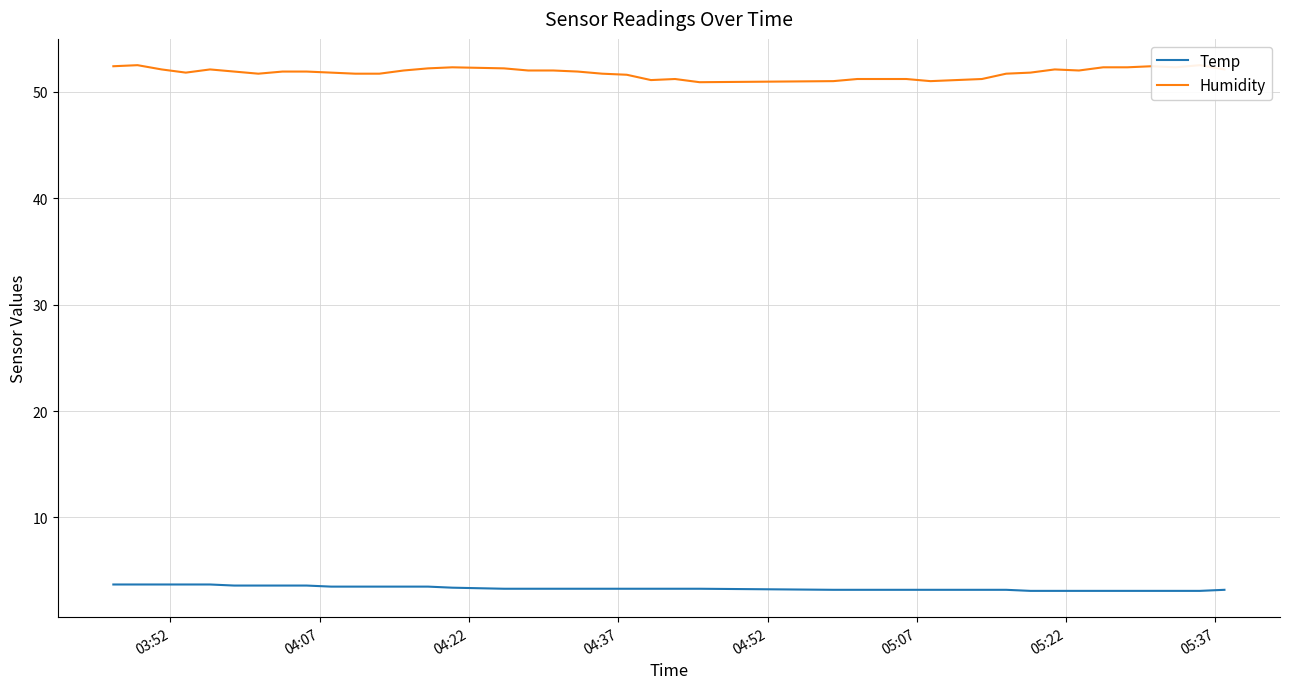

How many interior local valleys does the Humidity series have?

7